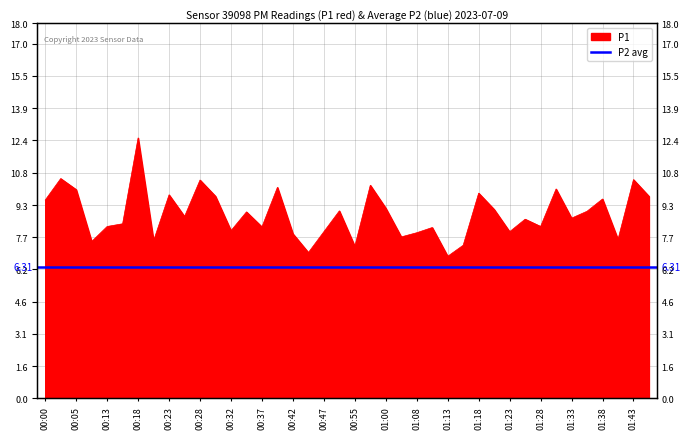

Reading left to right, transcribe all the data shown in this chart.

00:00=9.5	00:03=10.6	00:05=10.0	00:10=7.5	00:13=8.2	00:15=8.4	00:18=12.5	00:20=7.6	00:23=9.8	00:25=8.7	00:28=10.5	00:30=9.7	00:32=8.1	00:35=8.9	00:37=8.2	00:40=10.1	00:42=7.9	00:45=7.0	00:47=8.0	00:53=9.0	00:55=7.3	00:58=10.2	01:00=9.1	01:06=7.8	01:08=8.0	01:11=8.2	01:13=6.8	01:16=7.3	01:18=9.8	01:21=9.1	01:23=8.0	01:26=8.6	01:28=8.2	01:31=10.1	01:33=8.7	01:36=9.0	01:38=9.6	01:41=7.6	01:43=10.5	01:46=9.7